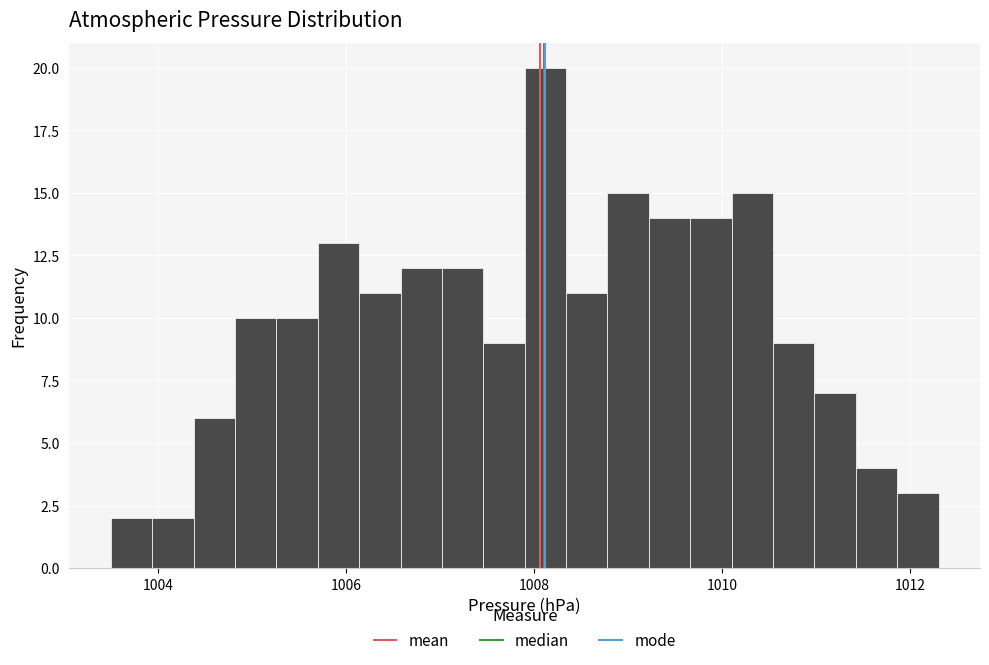

Around what value on the x-axis is the tallest bar? Give the approximate position of its centre, as read against the axis.

1008.2